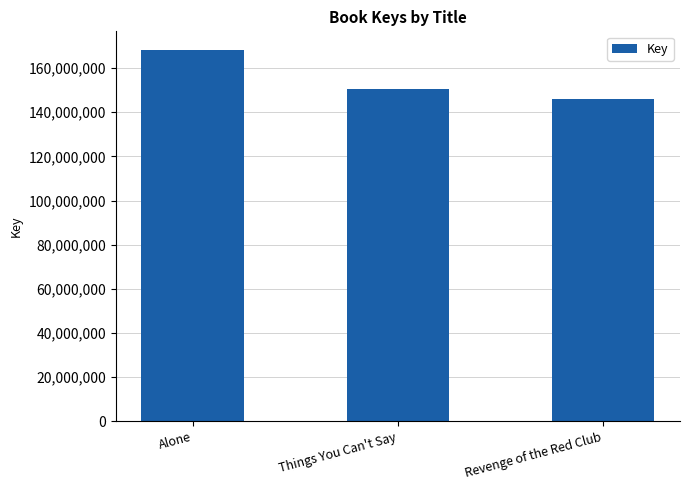

What is the label of the 2nd bar from the left?

Things You Can't Say